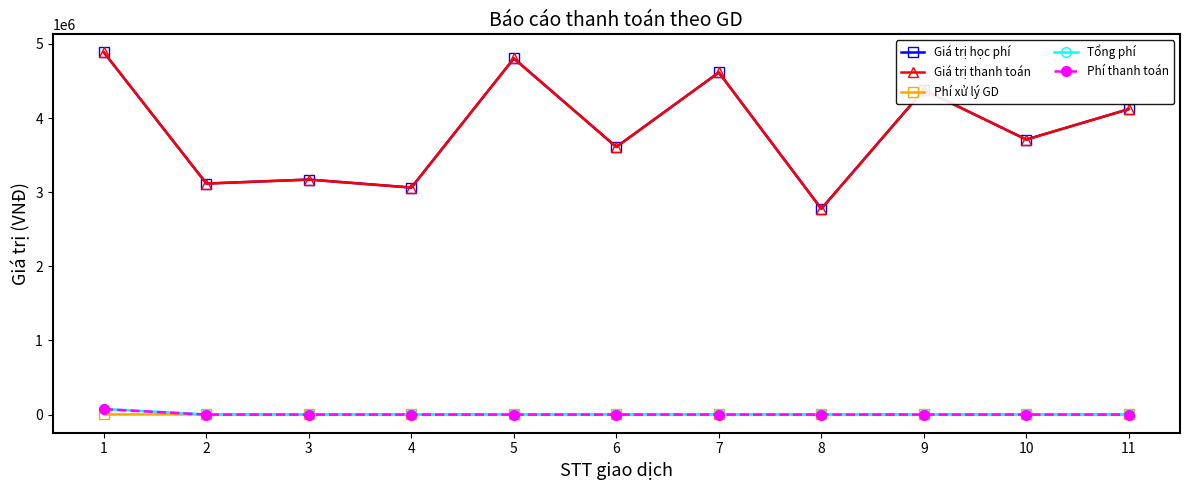

Rank the series by their maximum value, from highest to lowest.

Giá trị học phí, Giá trị thanh toán, Tổng phí, Phí thanh toán, Phí xử lý GD